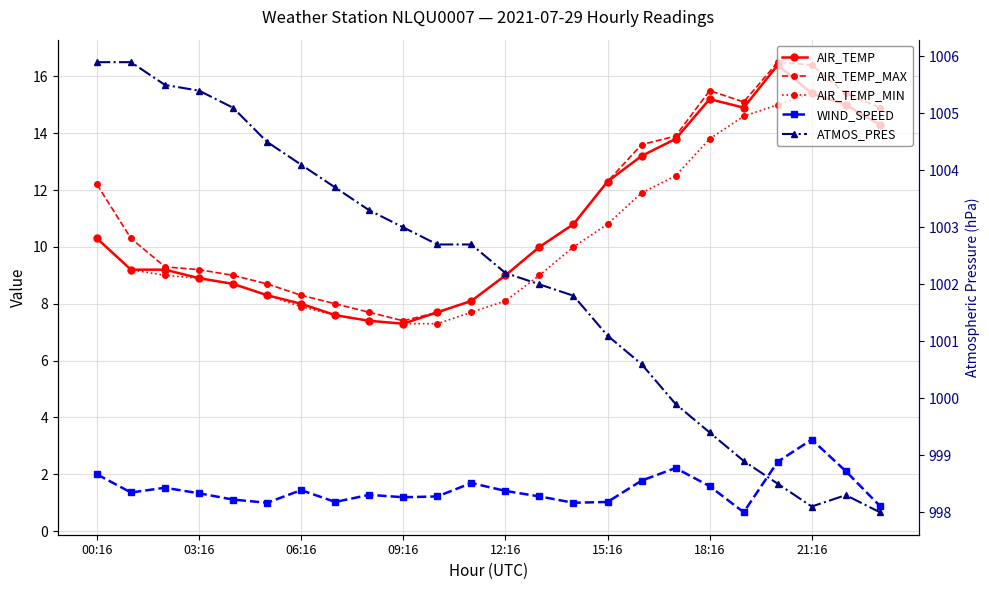

What is the greatest value displayed?

1005.9